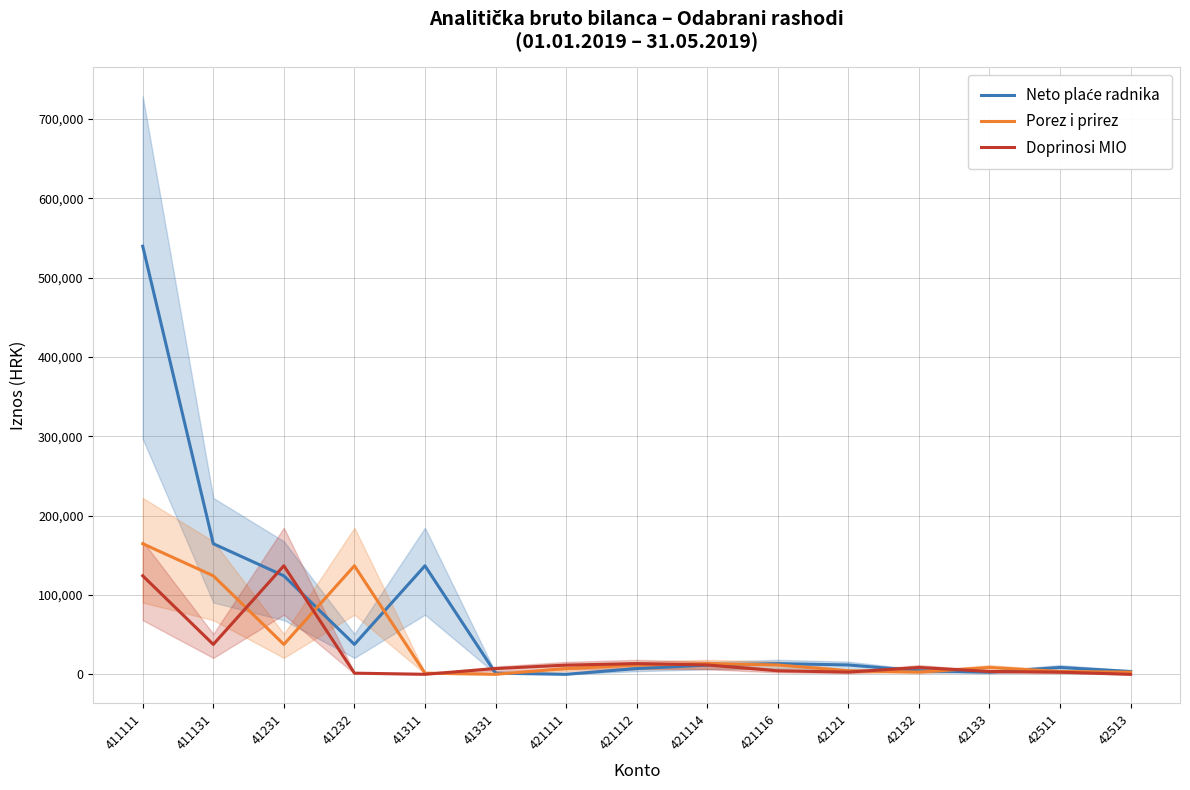

Read the Doprinosi MIO value at 42511.

2843.0